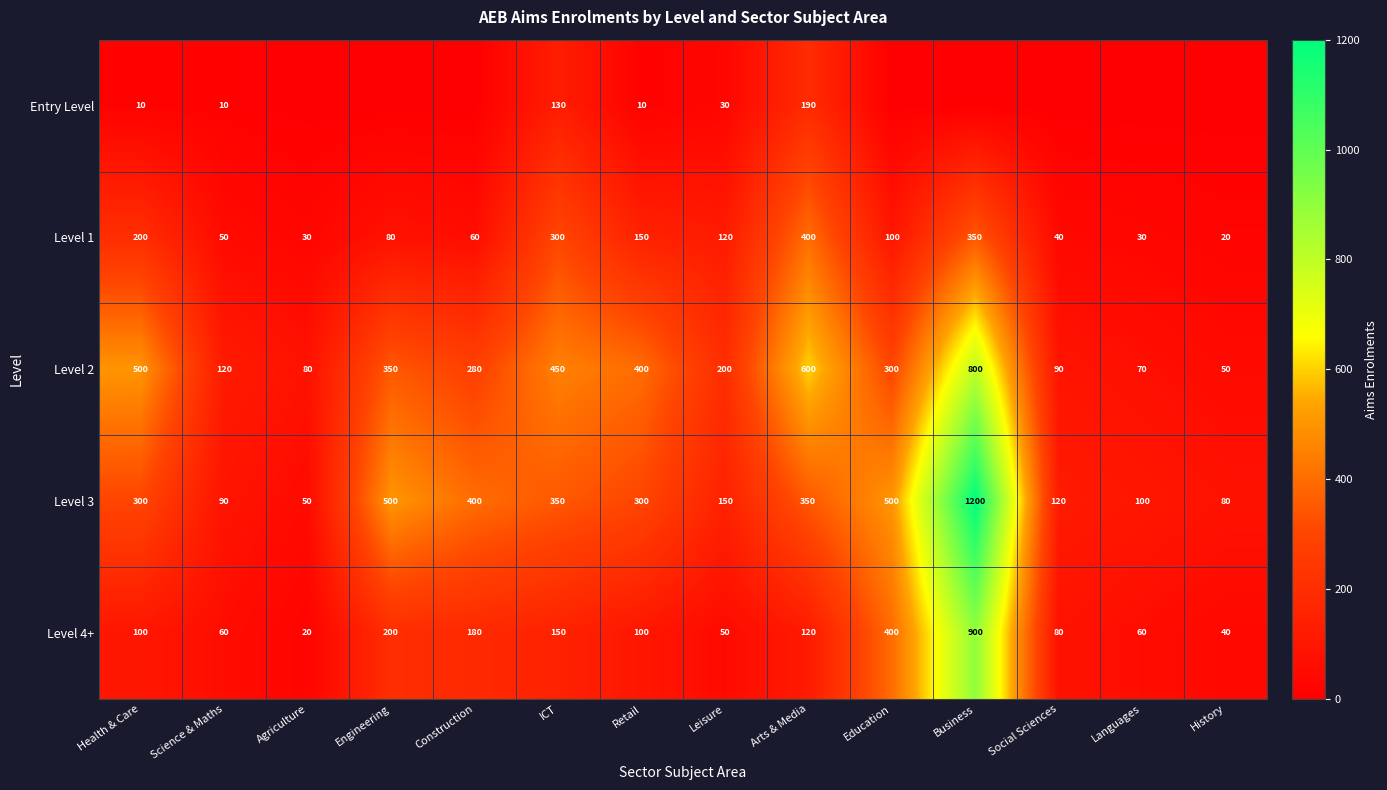

Which has a higher value, Education or Social Sciences?

Education